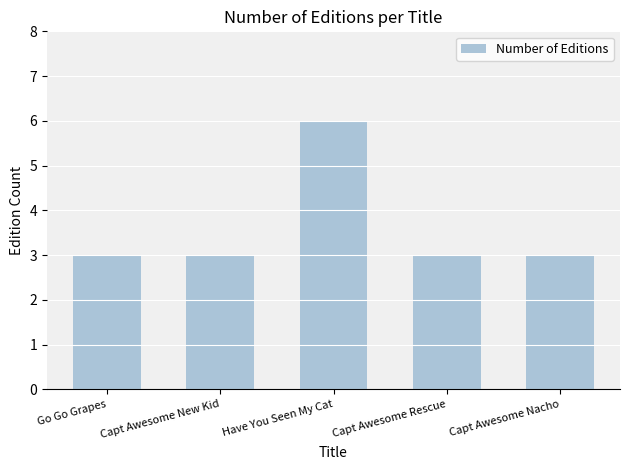

Reading left to right, extract all data points from this chart.

Go Go Grapes=3	Capt Awesome New Kid=3	Have You Seen My Cat=6	Capt Awesome Rescue=3	Capt Awesome Nacho=3